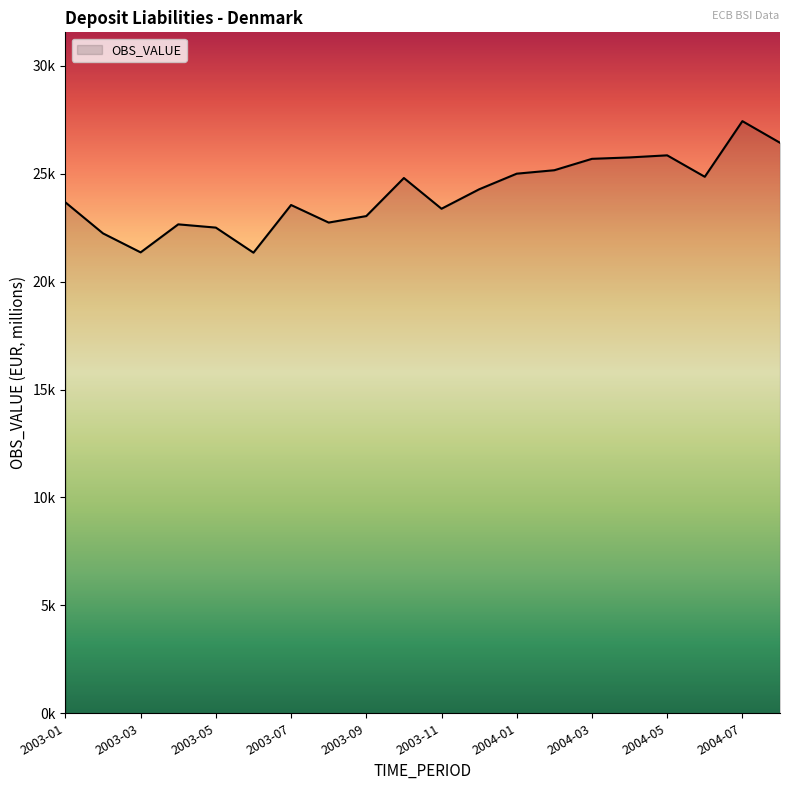

What is the minimum value shown in the chart?

21343.2